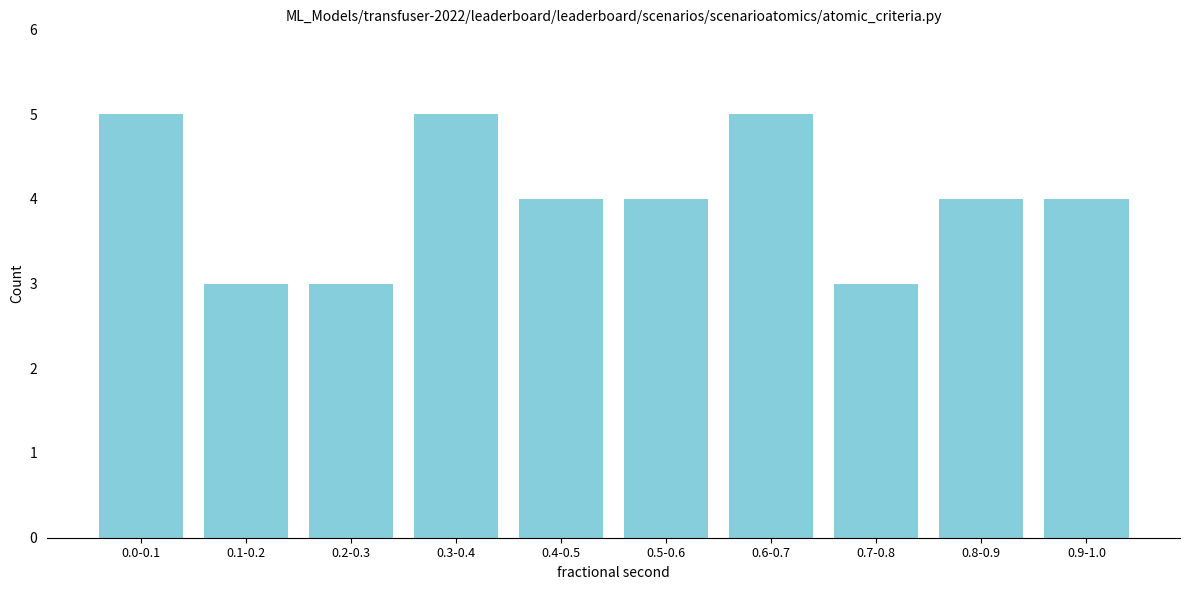

Reading left to right, what are all the values shown in this chart?

5	3	3	5	4	4	5	3	4	4